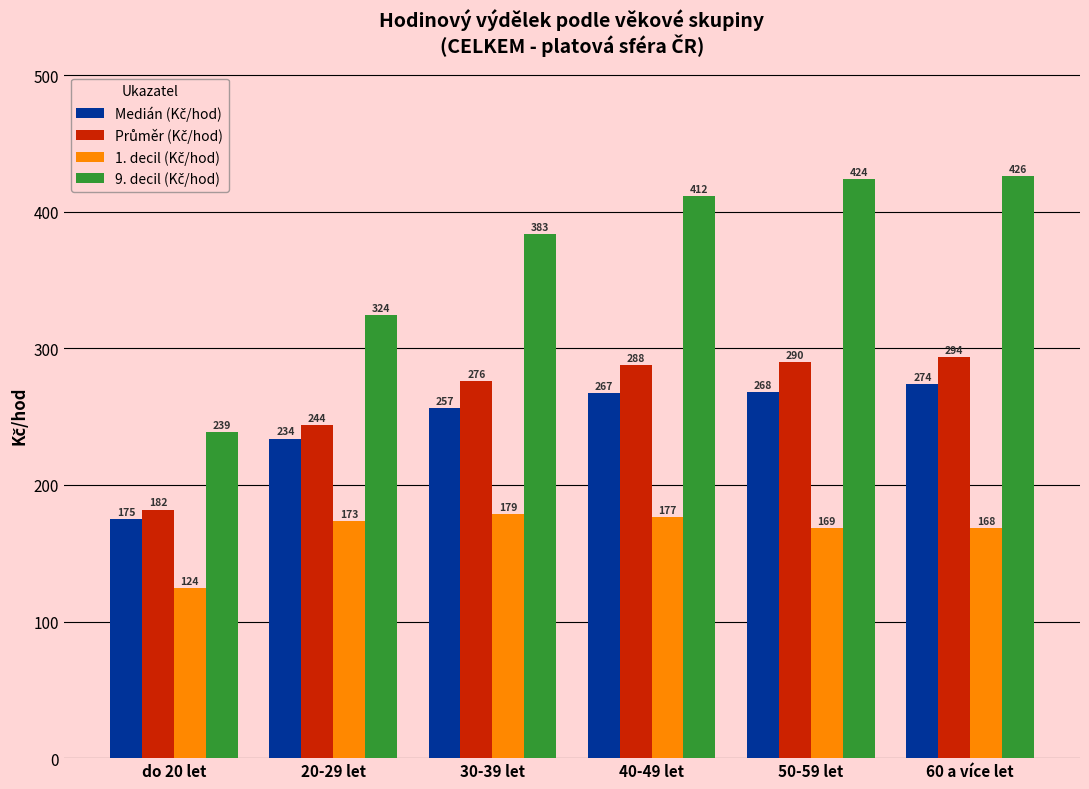

At which category does the chart reach its minimum across all series?

do 20 let